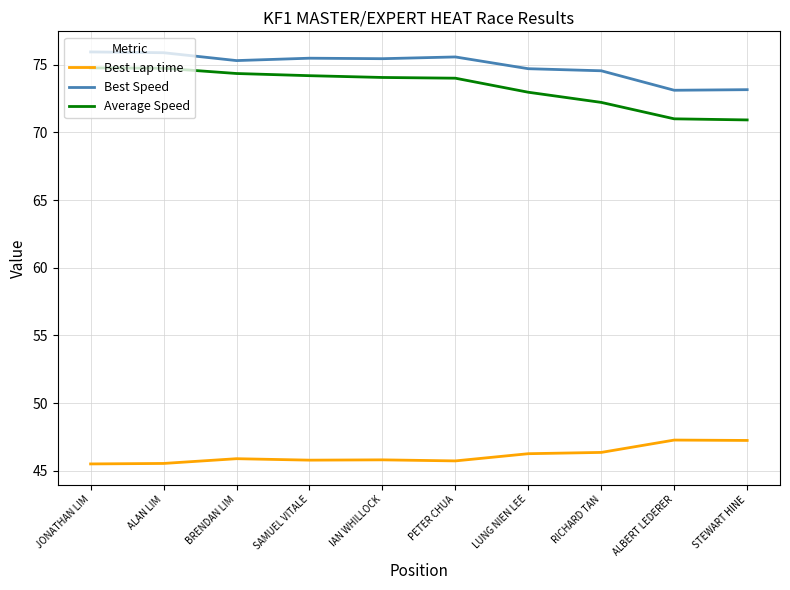

The value of Average Speed at RICHARD TAN is 17.7. True or false?

False